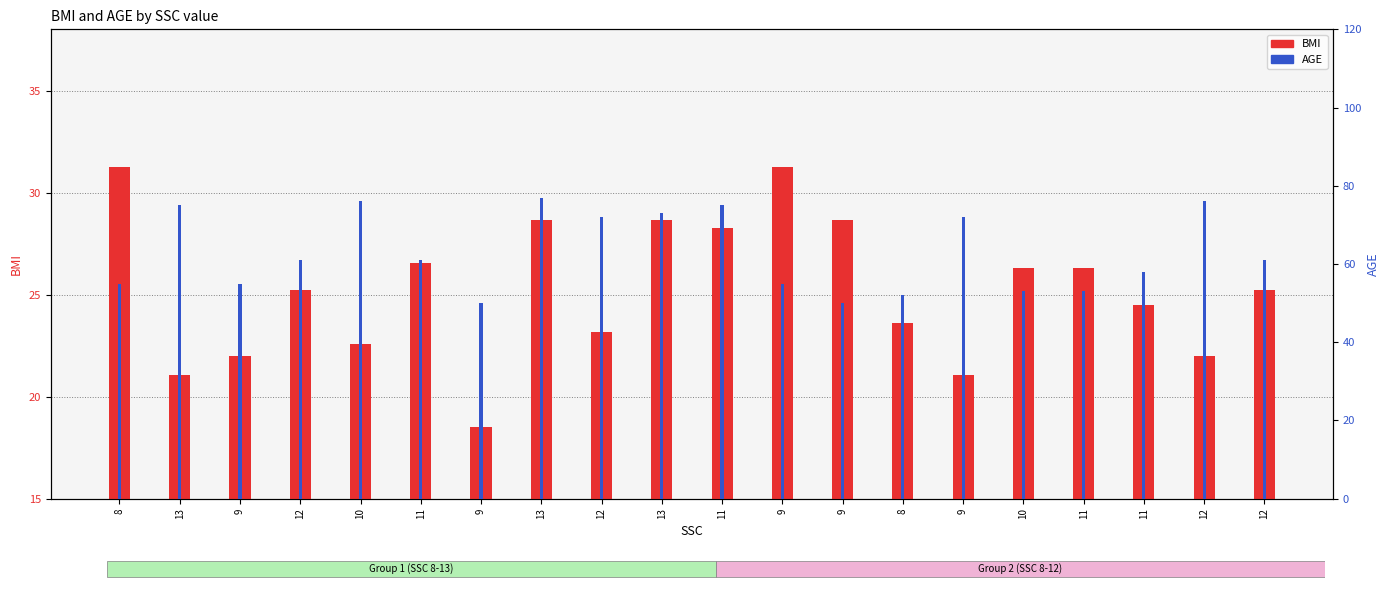

Is it true that BMI equals 26.3 at 10?

True